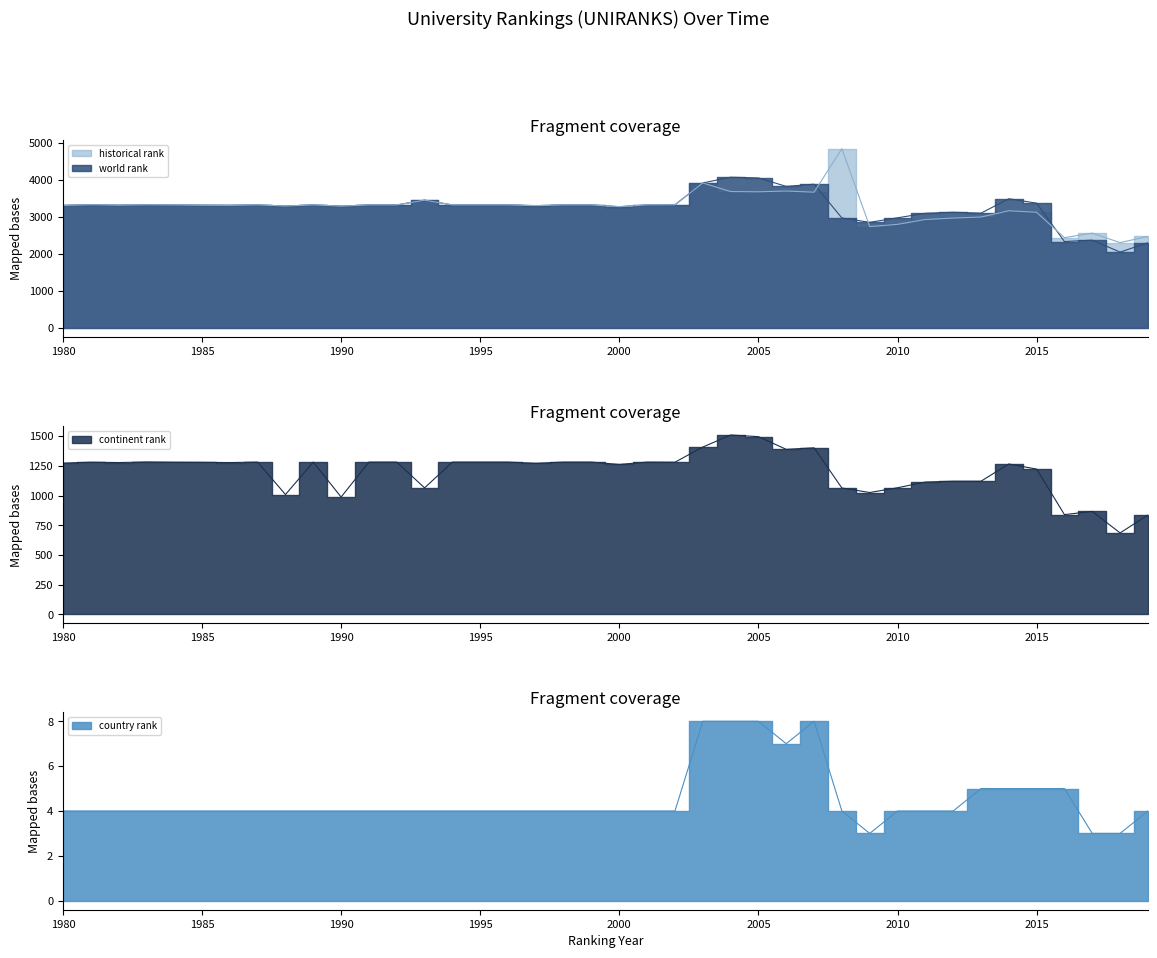

Rank the series by their maximum value, from lowest to highest.

country rank, continent rank, world rank, historical rank